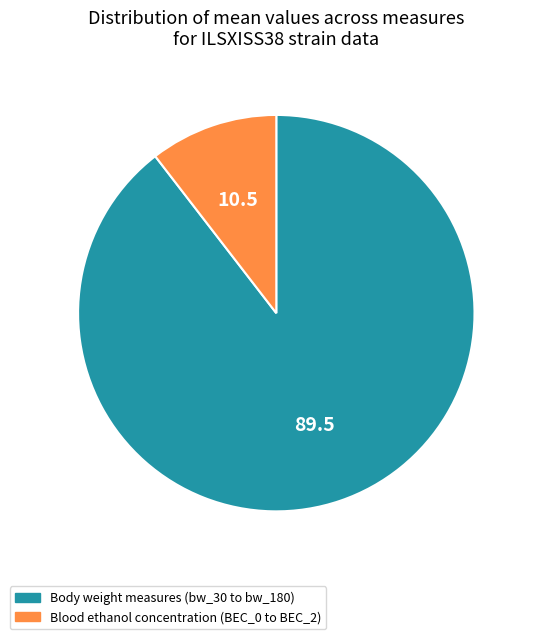

Combined, do Body weight measures (bw_30 to bw_180) and Blood ethanol concentration (BEC_0 to BEC_2) account for over 50%?

Yes